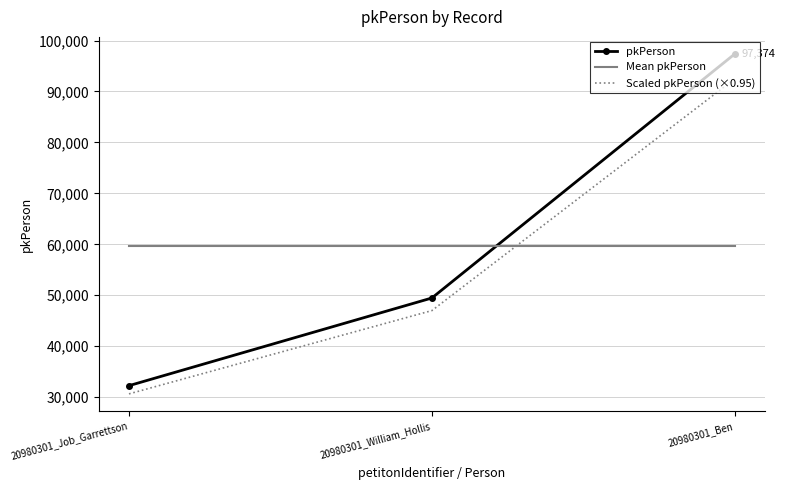

What is the greatest value displayed?

97374.0